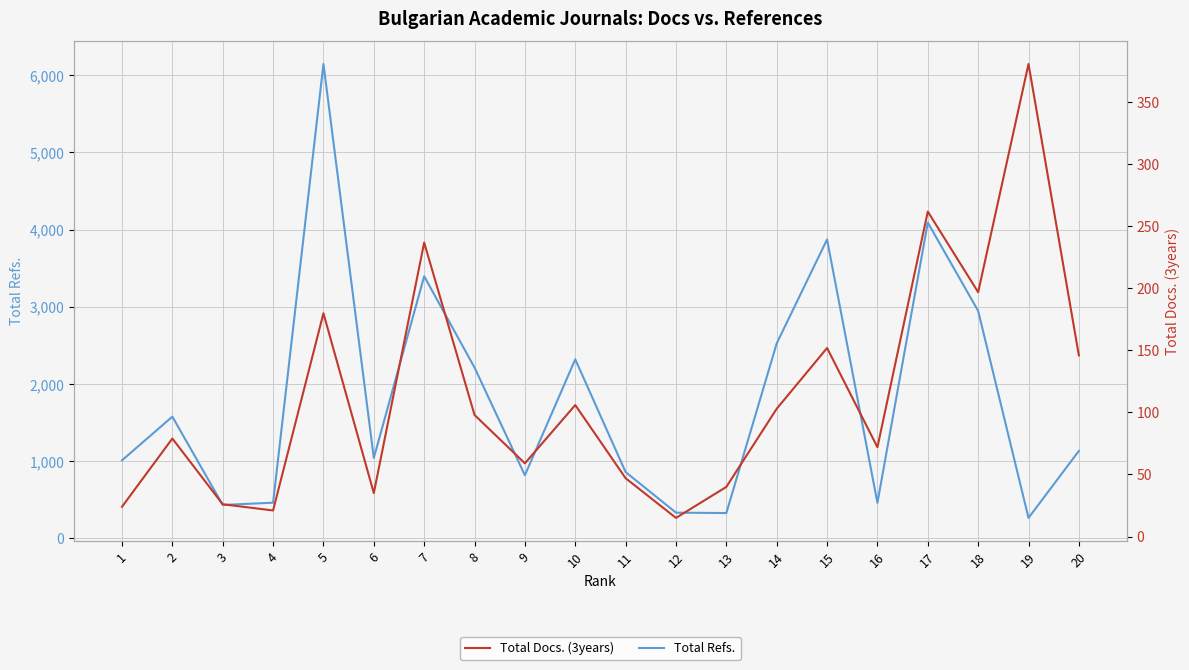

What is the value of the Total Refs. point at the 12th from the left?

333